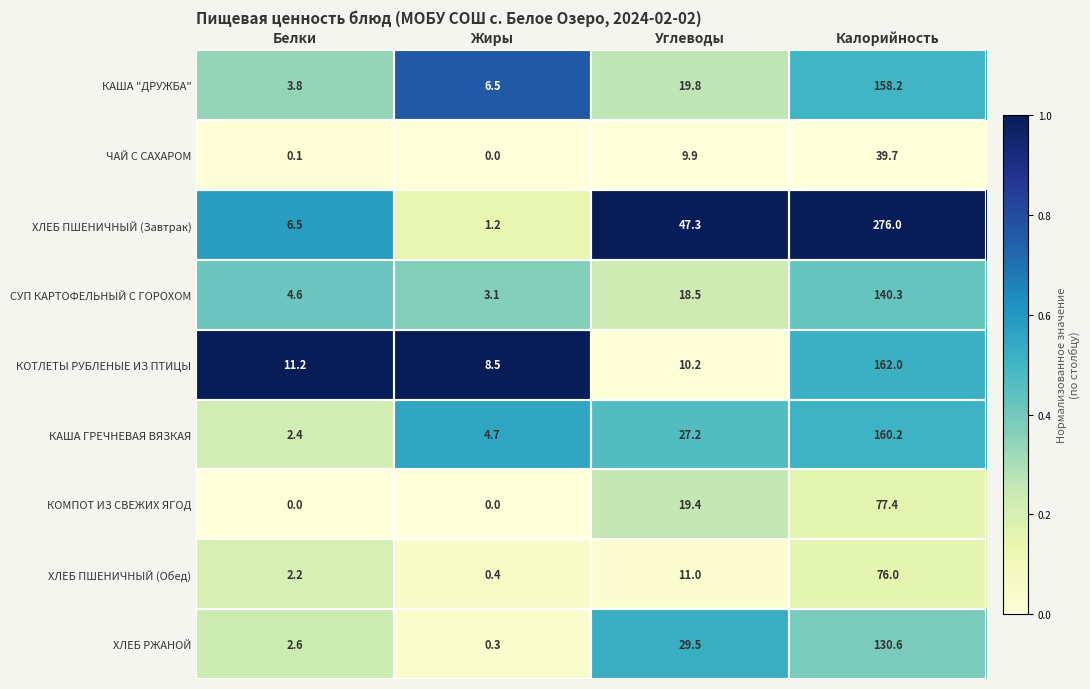

At how many categories does at least one series exceed 0?

4